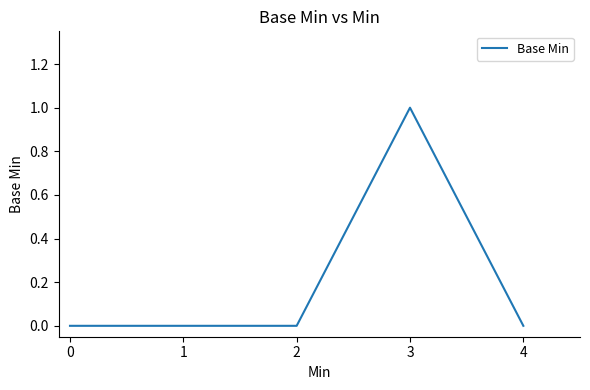

True or false: there are more than 2 points higher than both neighbors.

False